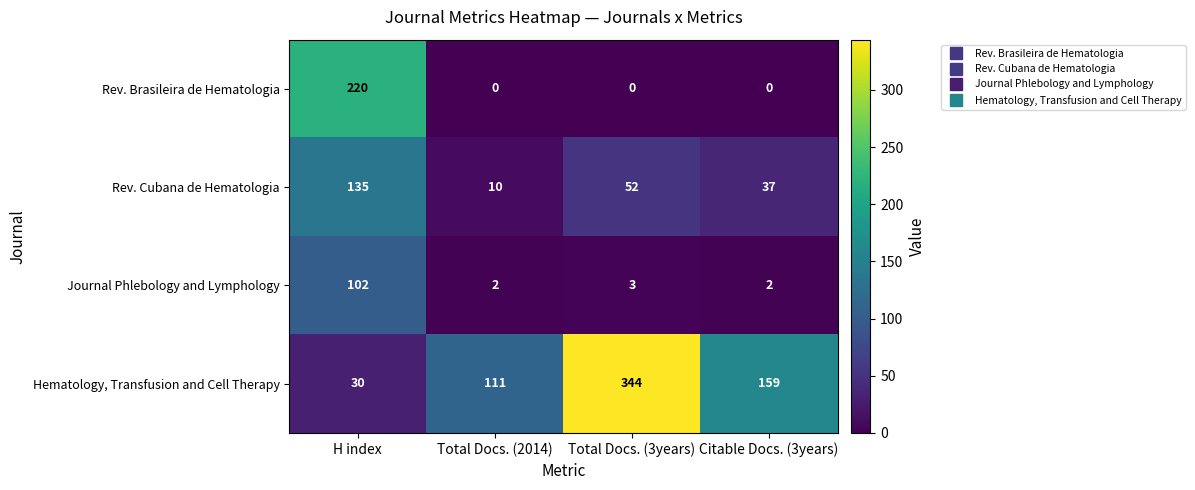

At which category is the sum across all series the highest?

H index